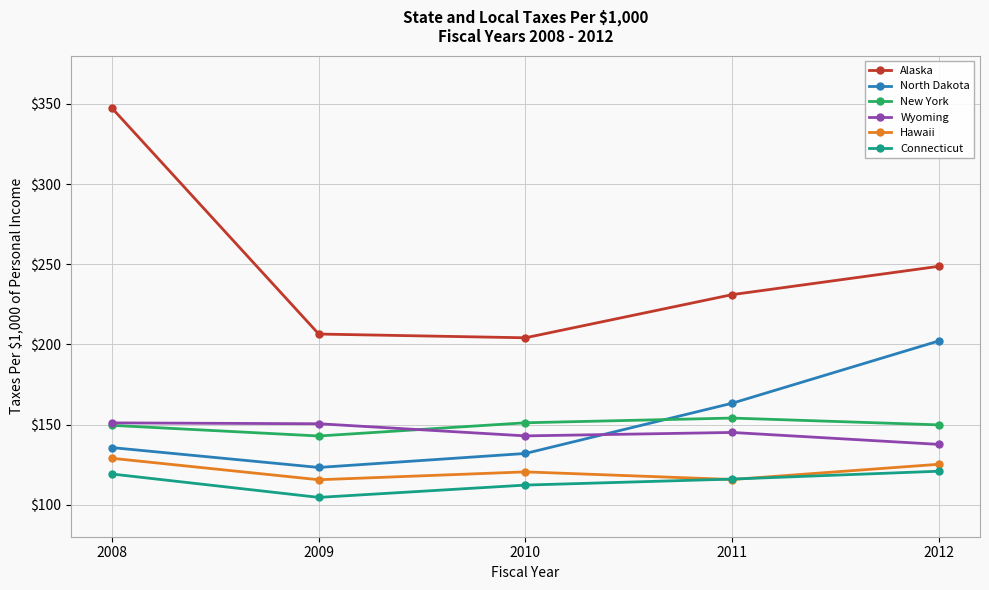

What is the average value of the Wyoming series?

145.4